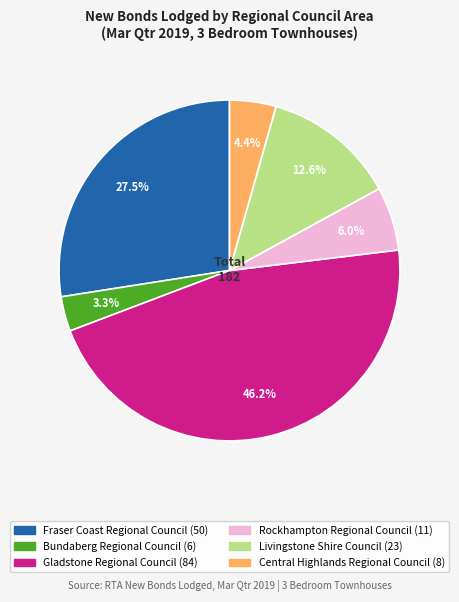

Is it true that Livingstone Shire Council is 5% of the pie?

False